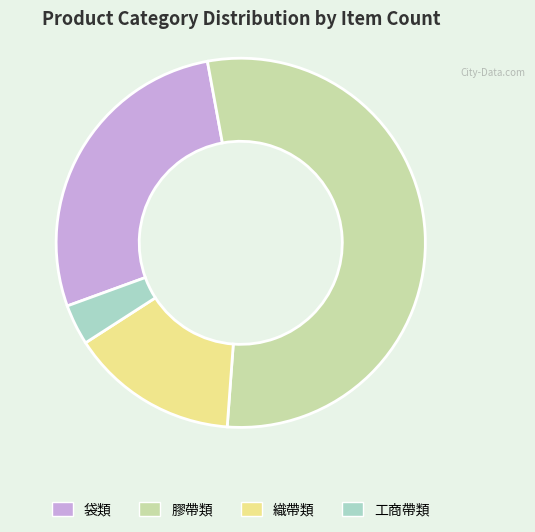

Is there a majority slice in this chart?

Yes